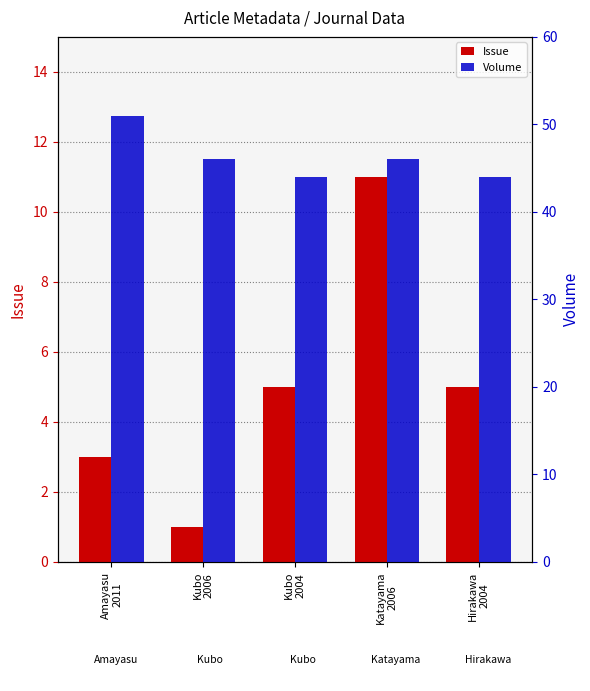

What is the spread (max minus min) of values at Kubo
2006?

45